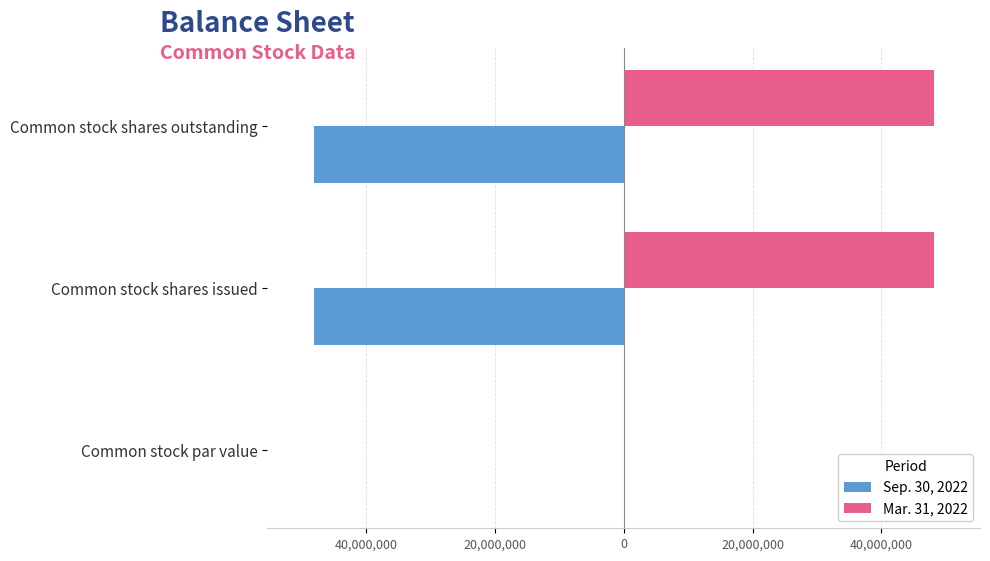

What are all the series names shown in the legend?

Sep. 30, 2022, Mar. 31, 2022